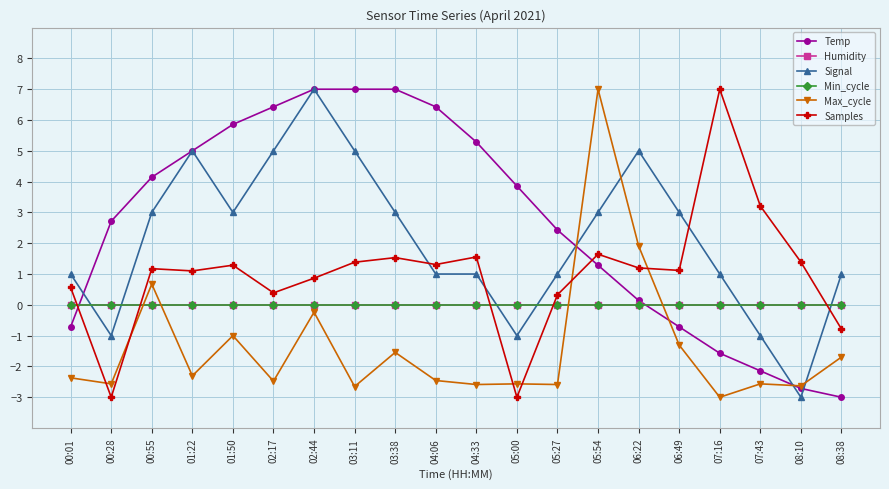

What is the minimum value shown in the chart?

-3.0